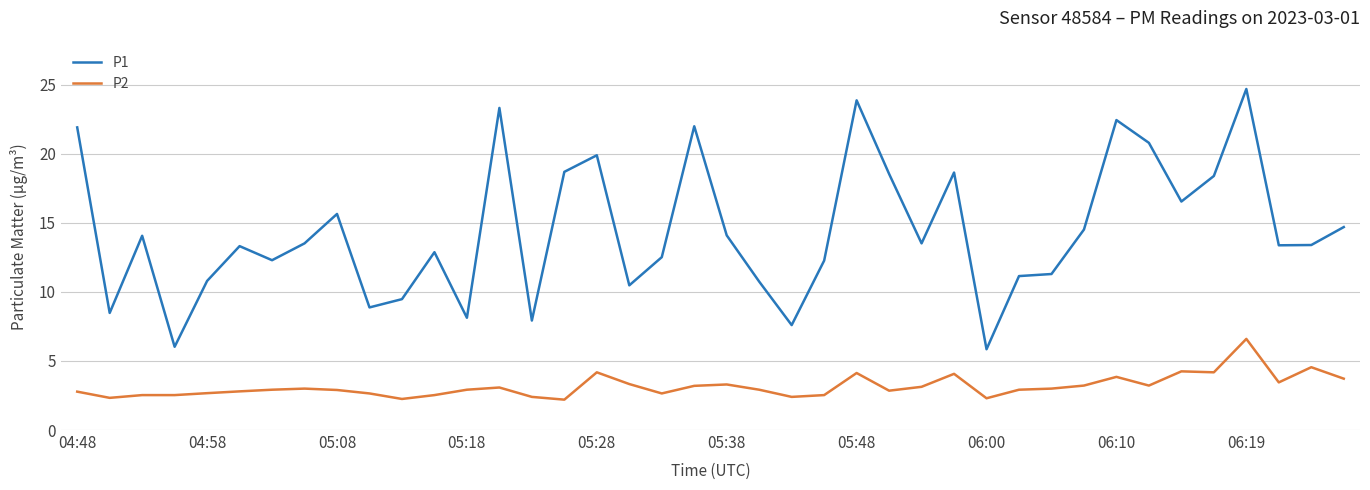

True or false: P2 has more than 1 points higher than both neighbors.

True